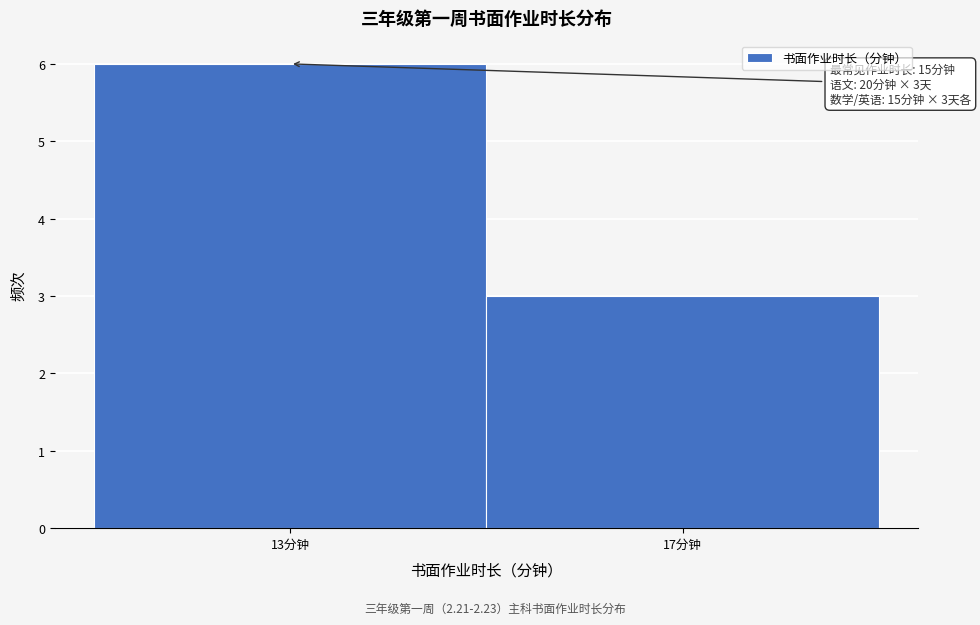

Reading left to right, what are all the values shown in this chart?

13分钟=6	17分钟=3